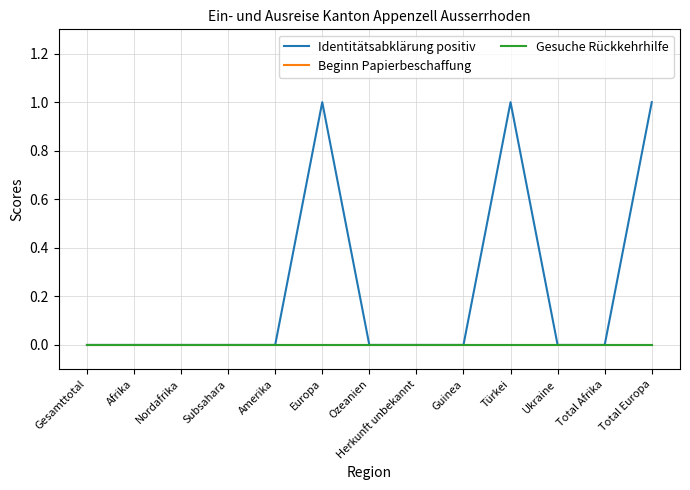

Reading left to right, transcribe all the data shown in this chart.

Identitätsabklärung positiv: Gesamttotal=0	Afrika=0	Nordafrika=0	Subsahara=0	Amerika=0	Europa=1	Ozeanien=0	Herkunft unbekannt=0	Guinea=0	Türkei=1	Ukraine=0	Total Afrika=0	Total Europa=1
Beginn Papierbeschaffung: Gesamttotal=0	Afrika=0	Nordafrika=0	Subsahara=0	Amerika=0	Europa=0	Ozeanien=0	Herkunft unbekannt=0	Guinea=0	Türkei=0	Ukraine=0	Total Afrika=0	Total Europa=0
Gesuche Rückkehrhilfe: Gesamttotal=0	Afrika=0	Nordafrika=0	Subsahara=0	Amerika=0	Europa=0	Ozeanien=0	Herkunft unbekannt=0	Guinea=0	Türkei=0	Ukraine=0	Total Afrika=0	Total Europa=0